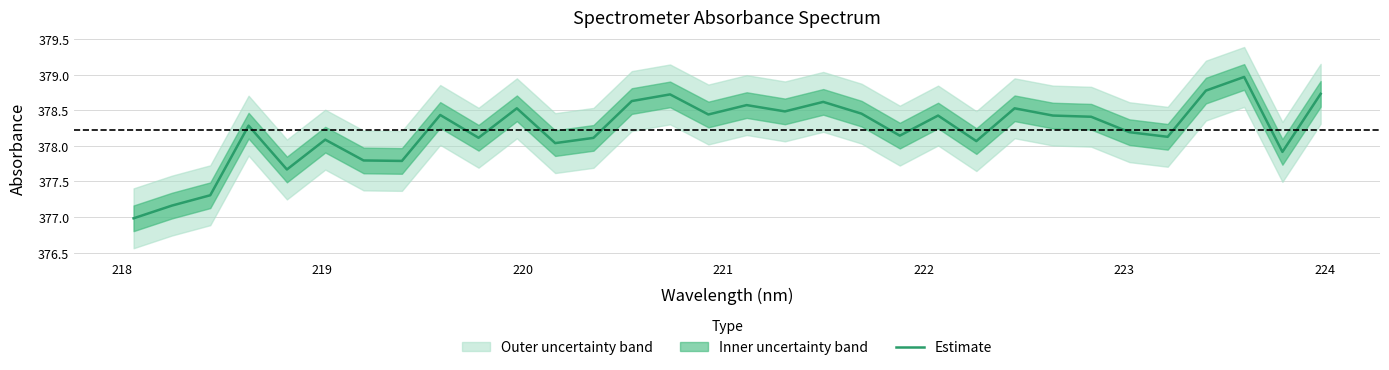

What is the minimum value for Estimate?

377.0